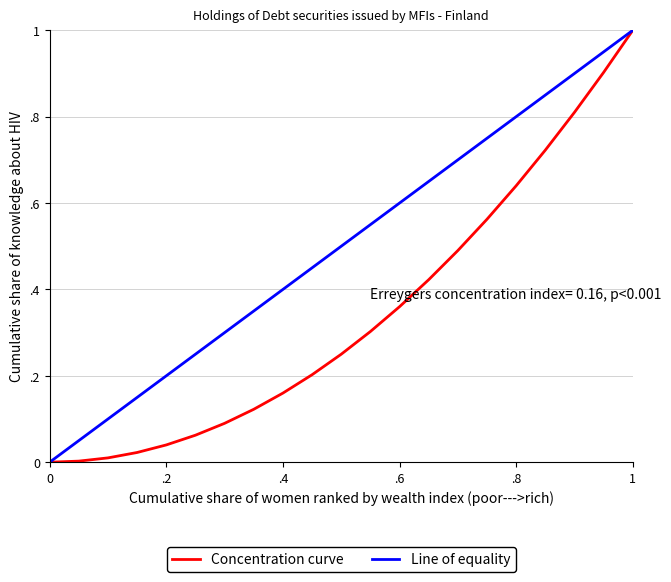

Does the chart display data point markers on the line(s)?

No